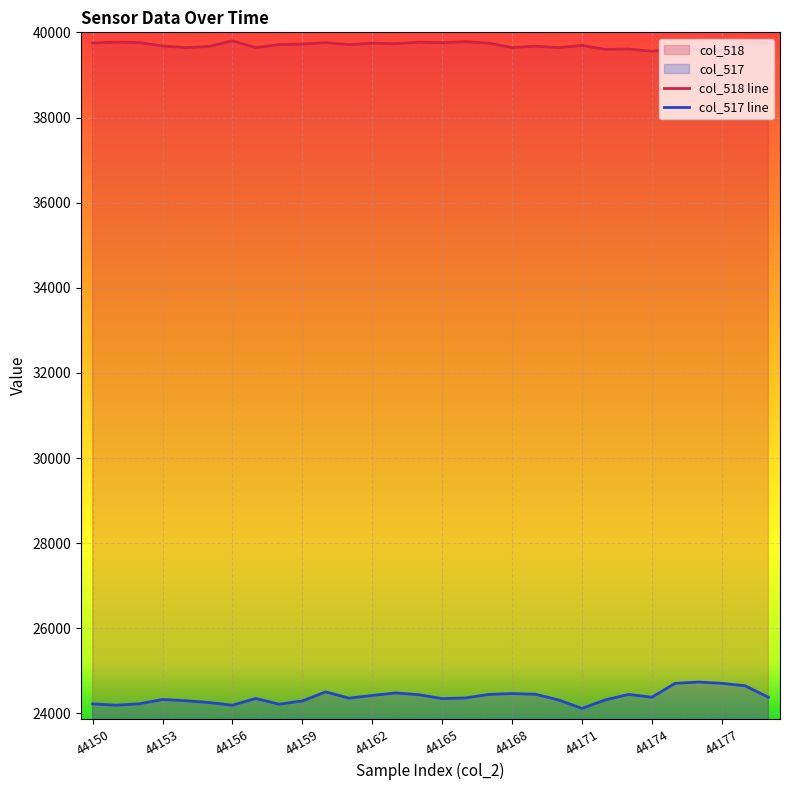

Which series has the largest range (max minus min)?

col_517 line